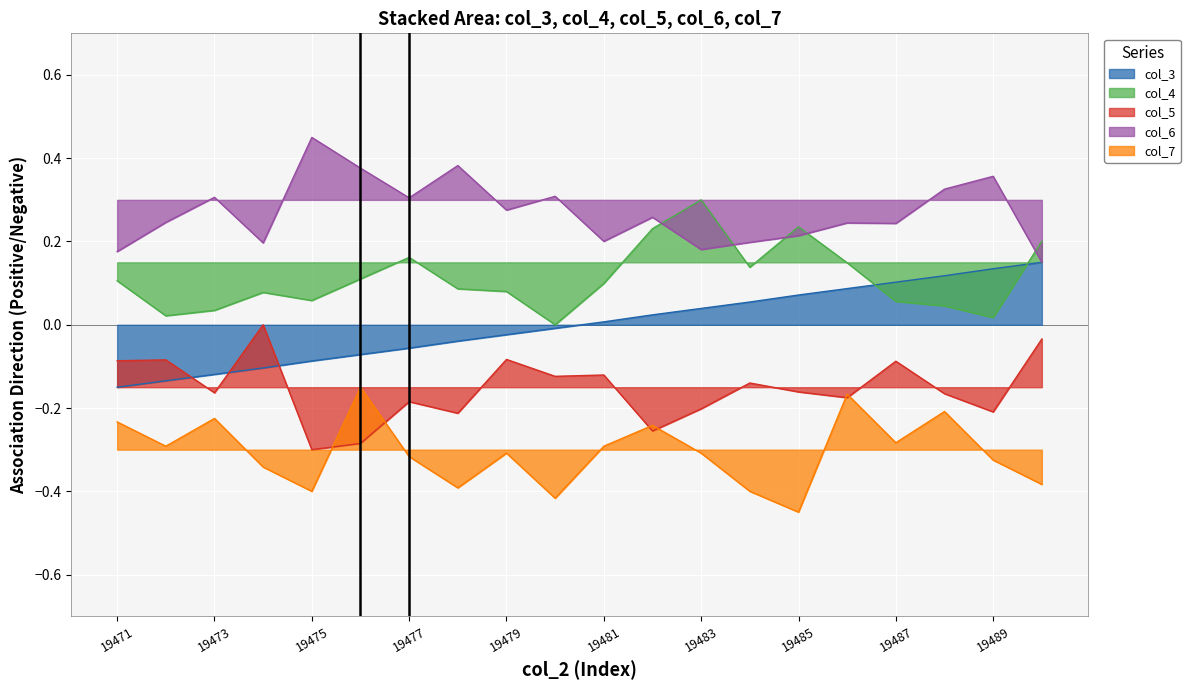

Reading left to right, transcribe all the data shown in this chart.

col_3: -0.1	-0.1	-0.1	-0.1	-0.1	-0.1	-0.1	-0.0	-0.0	-0.0	0.0	0.0	0.0	0.1	0.1	0.1	0.1	0.1	0.1	0.1
col_4: 0.1	0.0	0.0	0.1	0.1	0.1	0.2	0.1	0.1	0.0	0.1	0.2	0.3	0.1	0.2	0.1	0.1	0.0	0.0	0.2
col_5: -0.1	-0.1	-0.2	0.0	-0.3	-0.3	-0.2	-0.2	-0.1	-0.1	-0.1	-0.3	-0.2	-0.1	-0.2	-0.2	-0.1	-0.2	-0.2	-0.0
col_6: 0.2	0.2	0.3	0.2	0.4	0.4	0.3	0.4	0.3	0.3	0.2	0.3	0.2	0.2	0.2	0.2	0.2	0.3	0.4	0.1
col_7: -0.2	-0.3	-0.2	-0.3	-0.4	-0.1	-0.3	-0.4	-0.3	-0.4	-0.3	-0.2	-0.3	-0.4	-0.4	-0.2	-0.3	-0.2	-0.3	-0.4